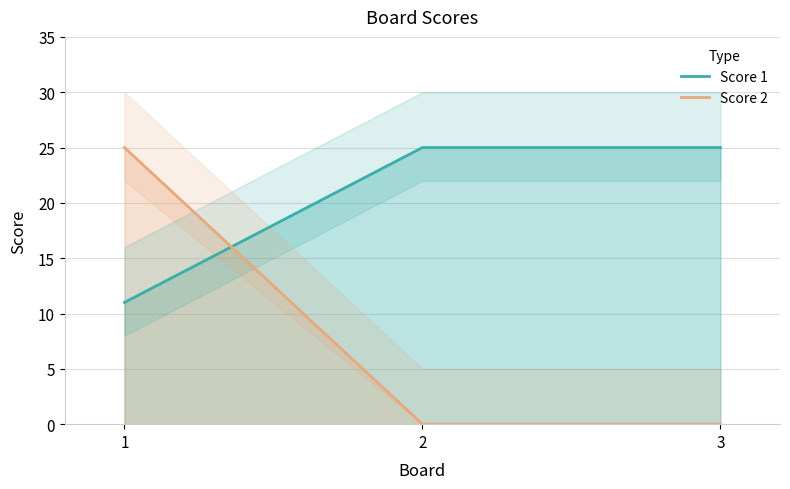

Reading right to left, what are all the values shown in this chart?

Score 1: 25	25	11
Score 2: 0	0	25